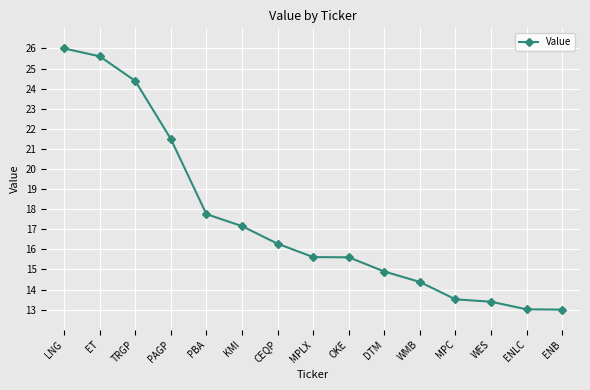

The value at ENLC is 13.0. True or false?

True